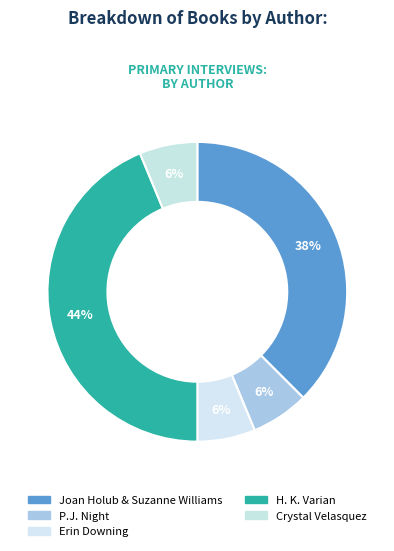

Does any single category account for the majority?

No